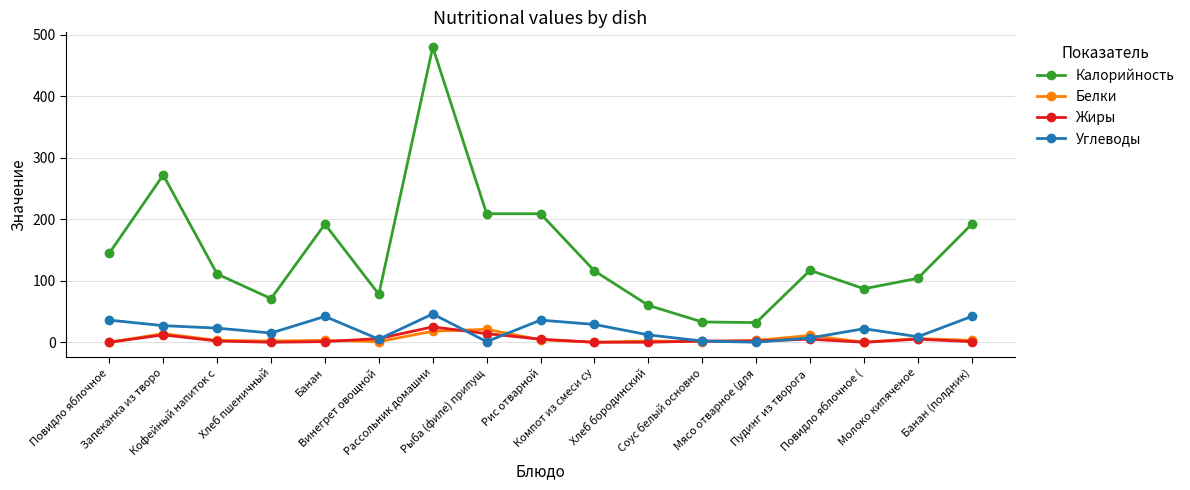

Which series changed the most between Повидло яблочное and Запеканка из творо?

Калорийность